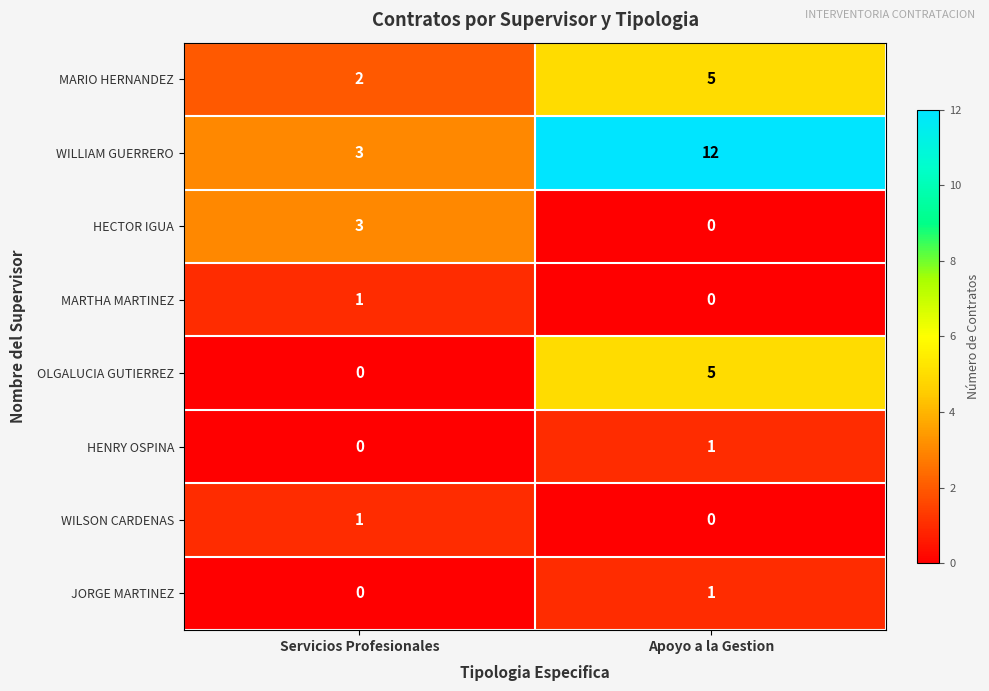

Count the number of data series in this chart.

8